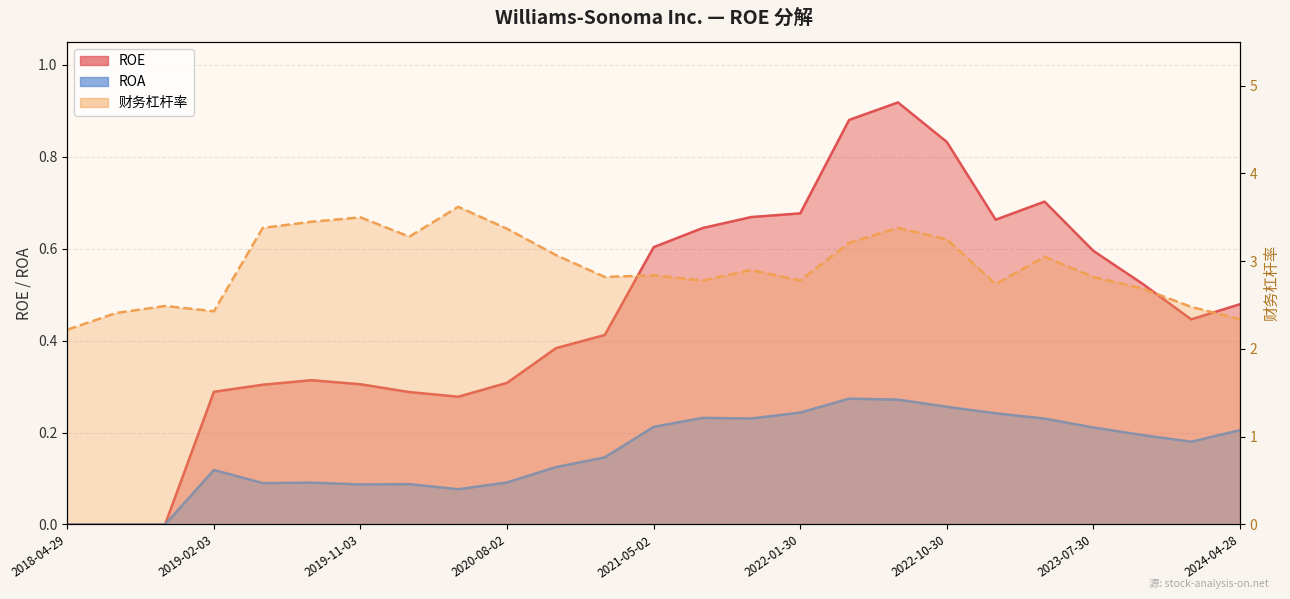

Is it true that ROA equals 0.1 at 2020-02-02?

True